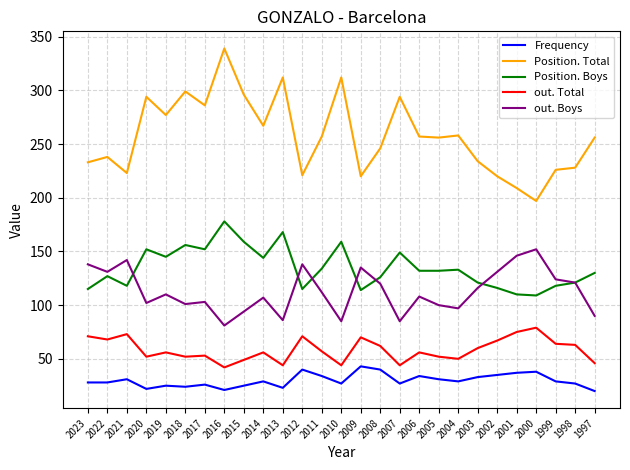

What is the maximum value shown in the chart?

339